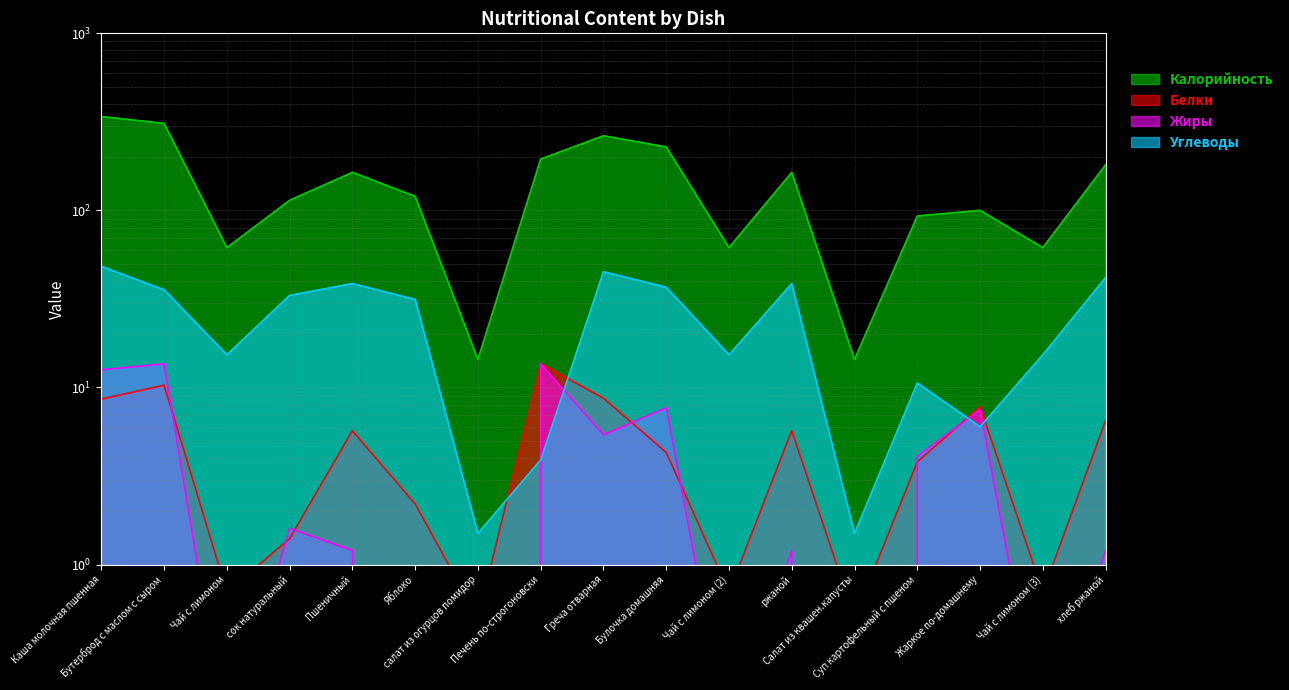

Which series has the largest range (max minus min)?

Калорийность